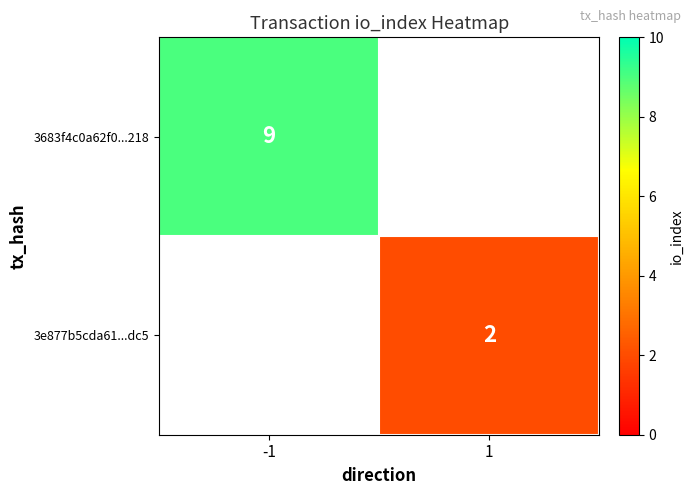

True or false: 3e877b5cda61...dc5 has a value of 1.1 at 1.

False